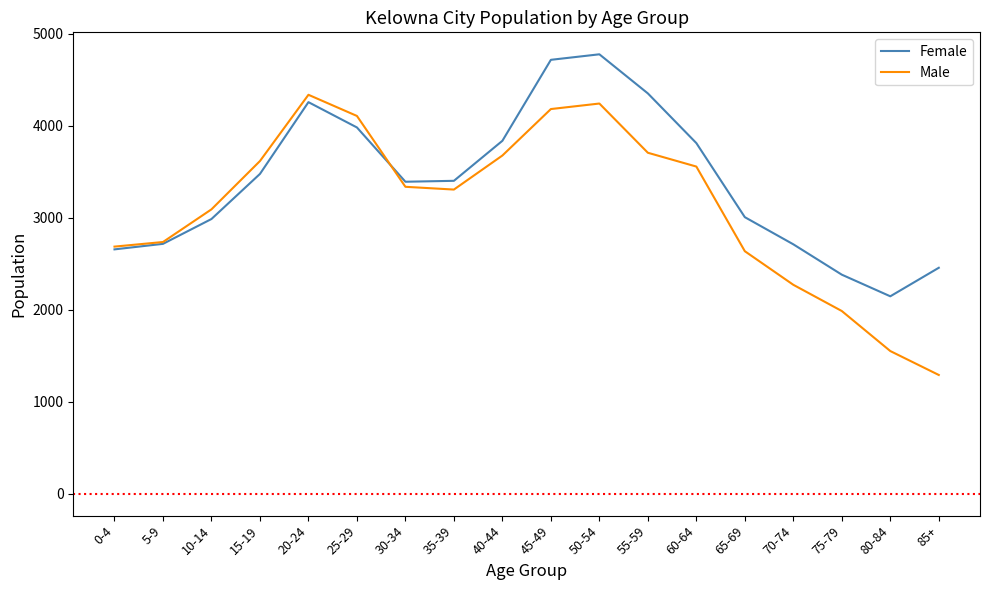

Which series changed the most between 40-44 and 75-79?

Male